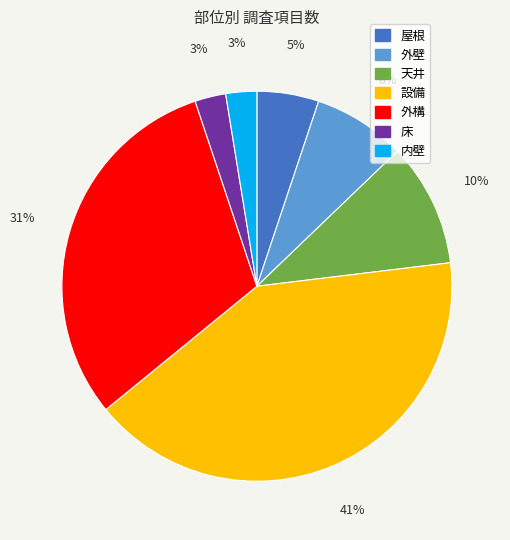

To the nearest percent, what is the combined percentage of 外構 and 天井?

41%